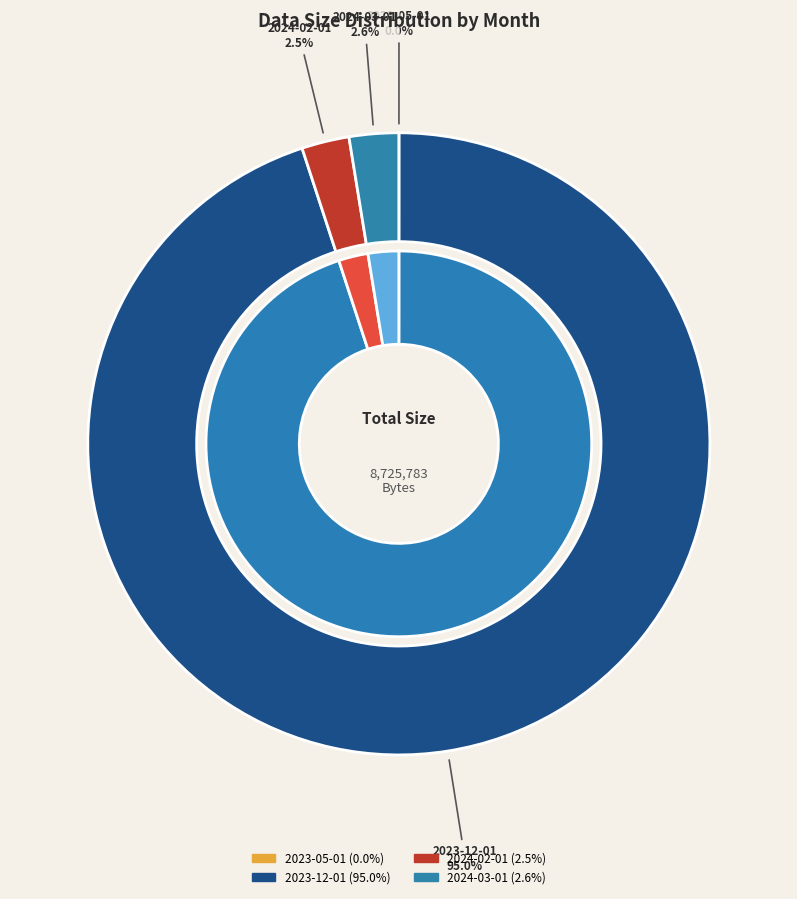

What is the total percentage of 2023-05-01 and 2024-03-01?

2.6%